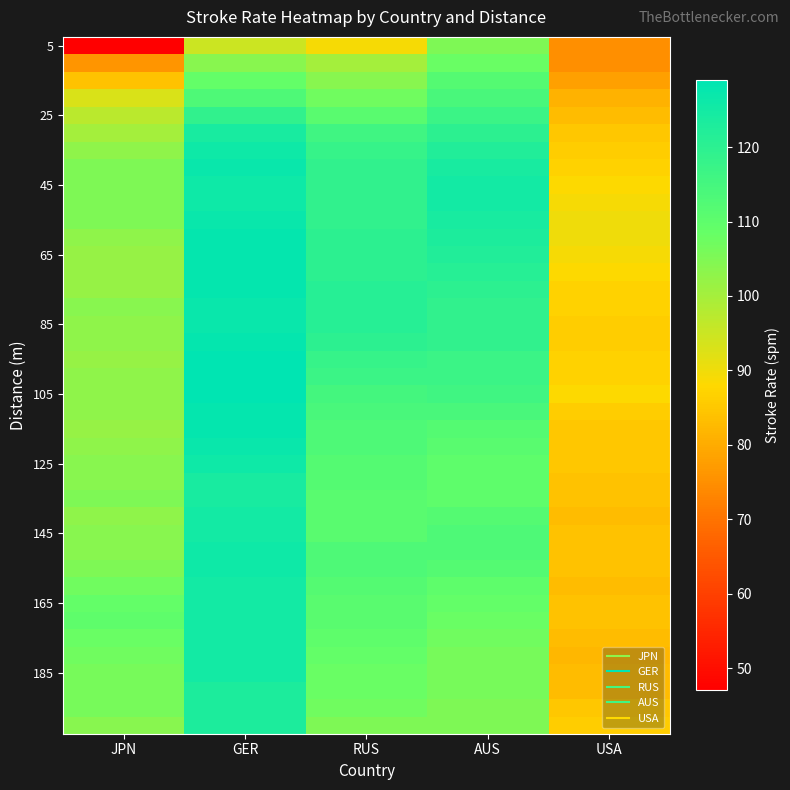

At how many categories does at least one series exceed 109?

4